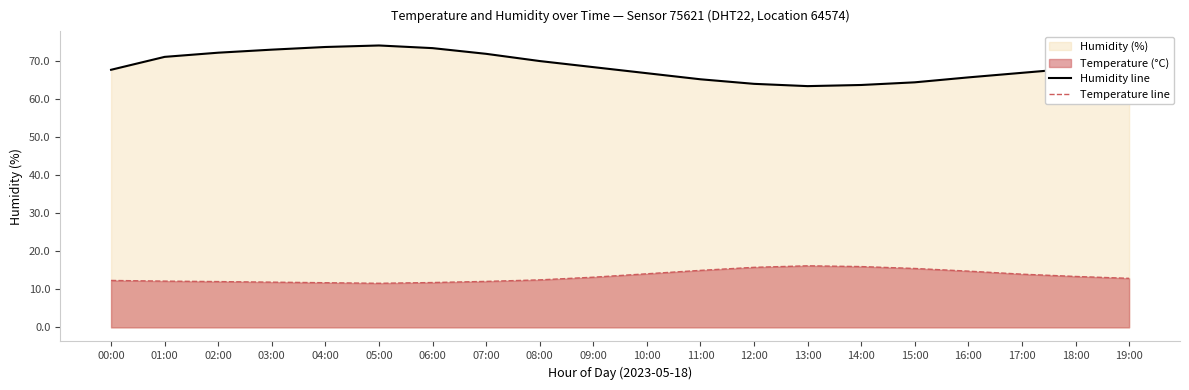

What is the maximum value shown in the chart?

74.2